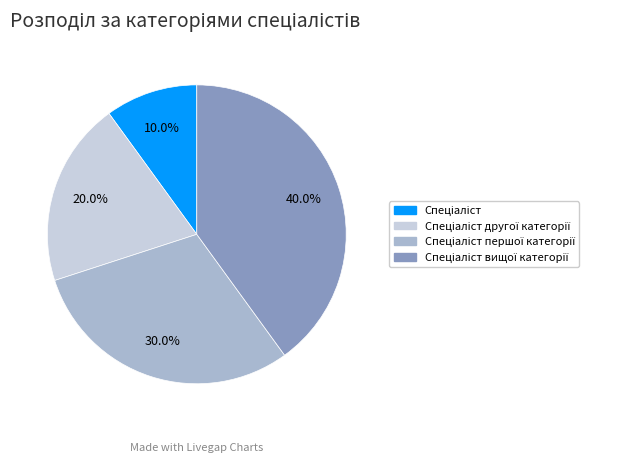

Is there any slice that represents more than half of the pie?

No